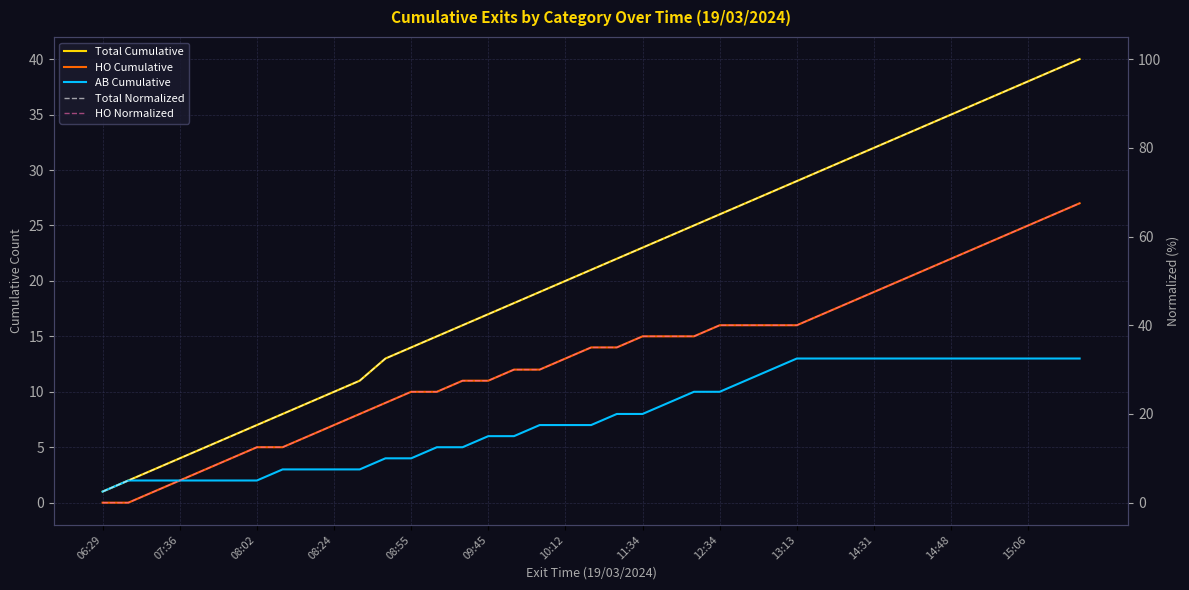

What is the difference between the maximum and minimum values in the Total Normalized series?

97.5